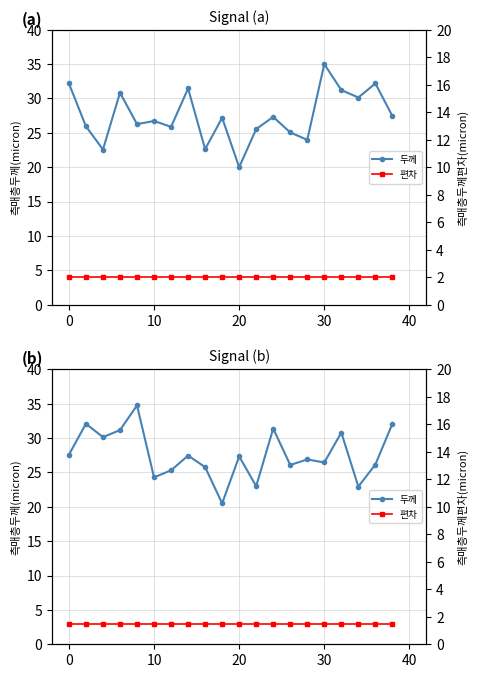

Rank the series by their average value, from lowest to highest.

편차, 두께